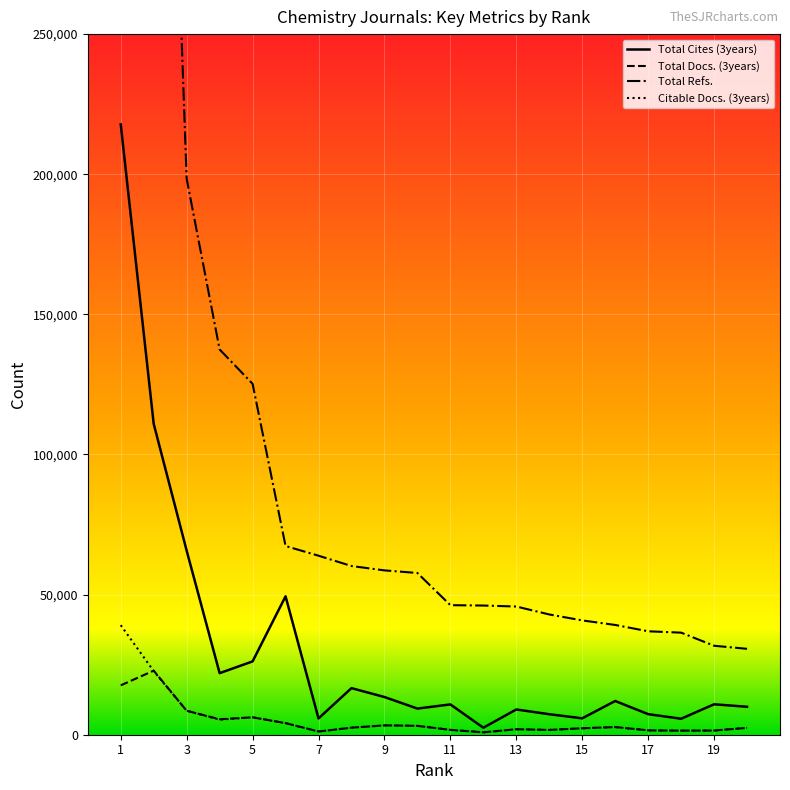

Which category has the highest value across all series?

1